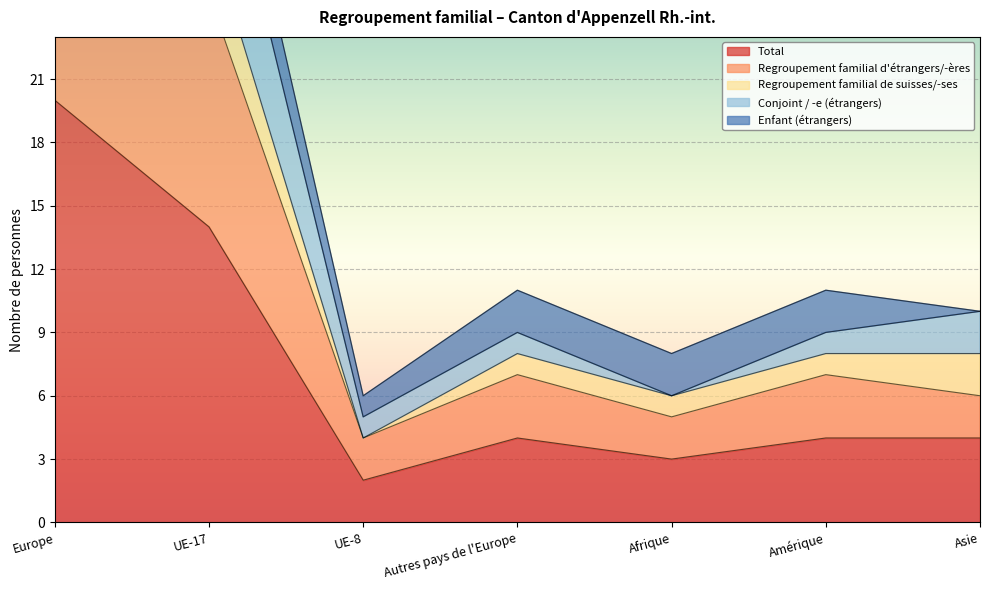

What is the approximate value of Regroupement familial d'étrangers/-ères at Afrique?

5